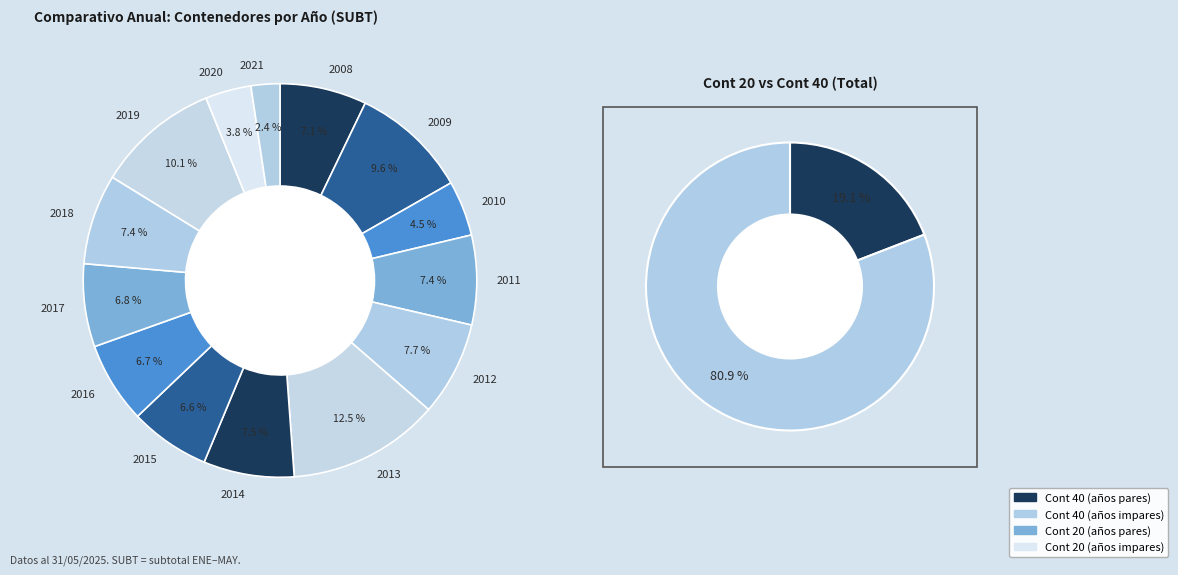

What is the change in value from 2008 Cont 40 to 2012 Cont 40?

+68